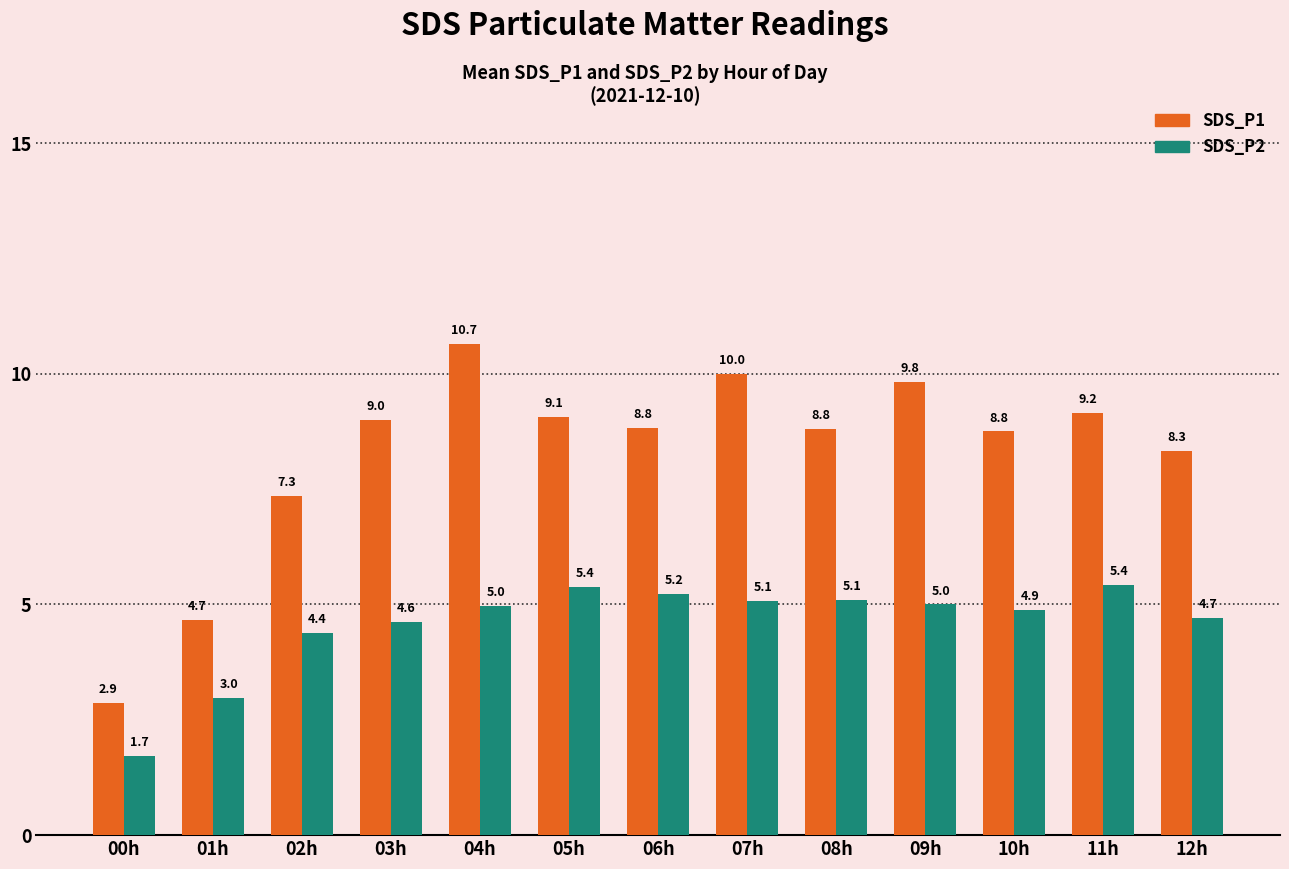

Rank the series at 11h from highest to lowest value.

SDS_P1, SDS_P2